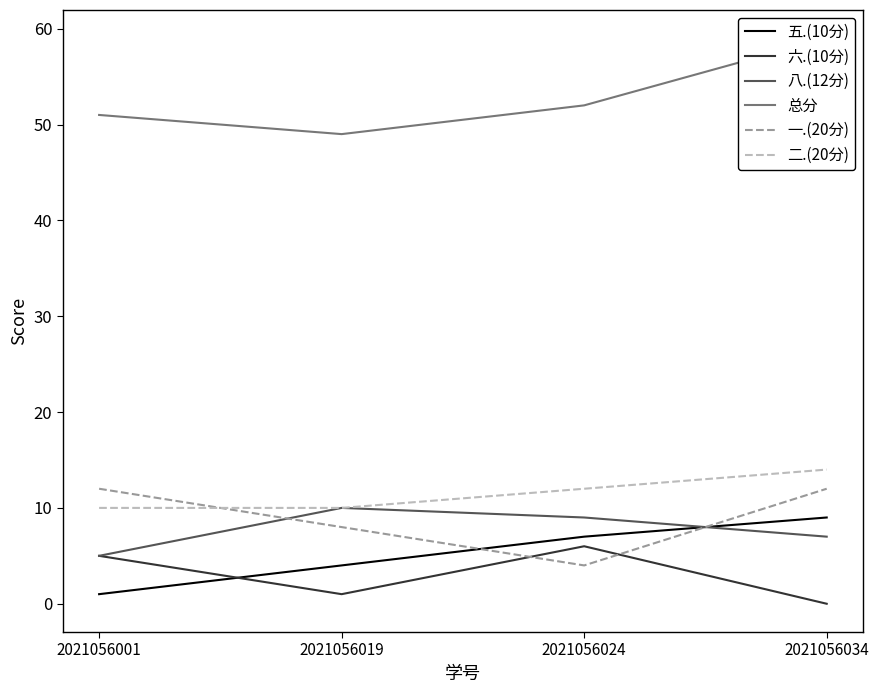

What is the difference between the maximum and second lowest values in the 八.(12分) series?

3